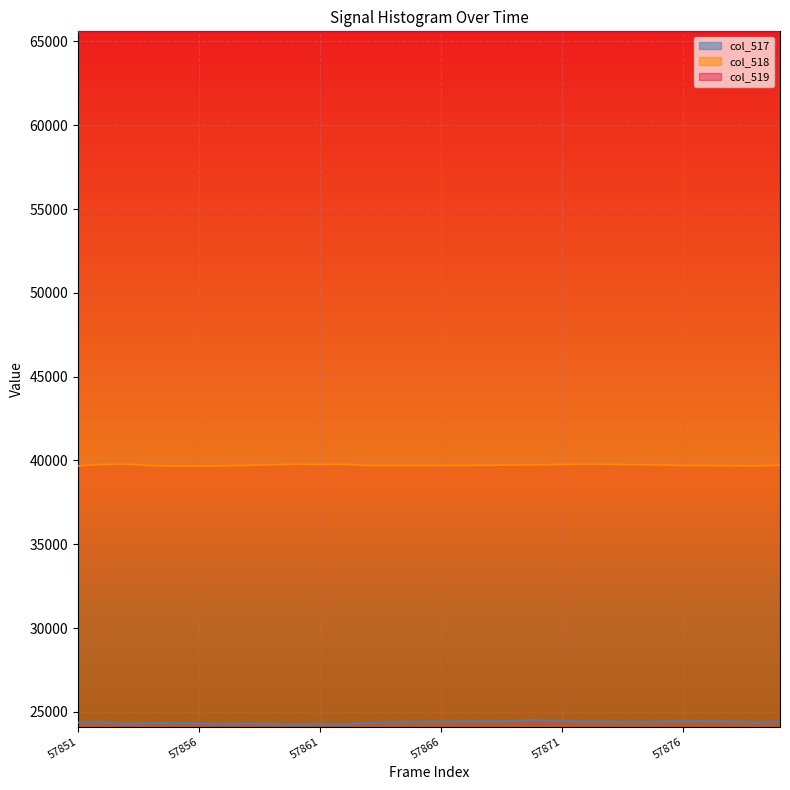

The col_517 series shows 24469 at 57871. True or false?

True